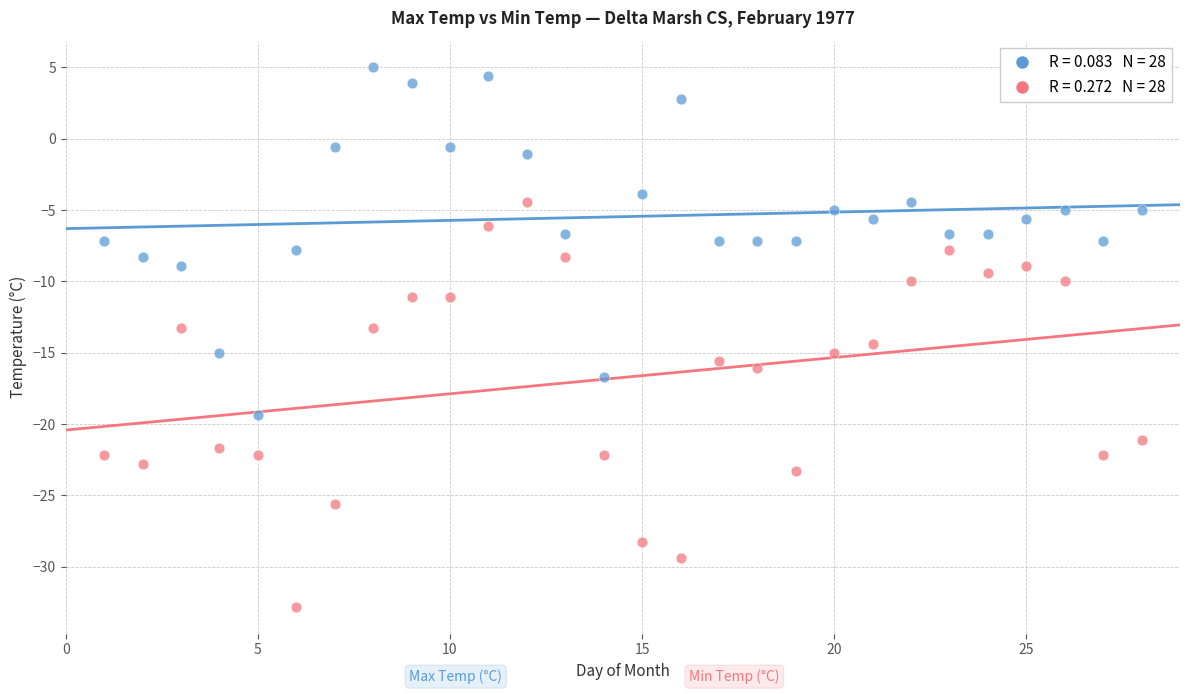

Across all data points, what is the range of X values (max minus min)?

27.0